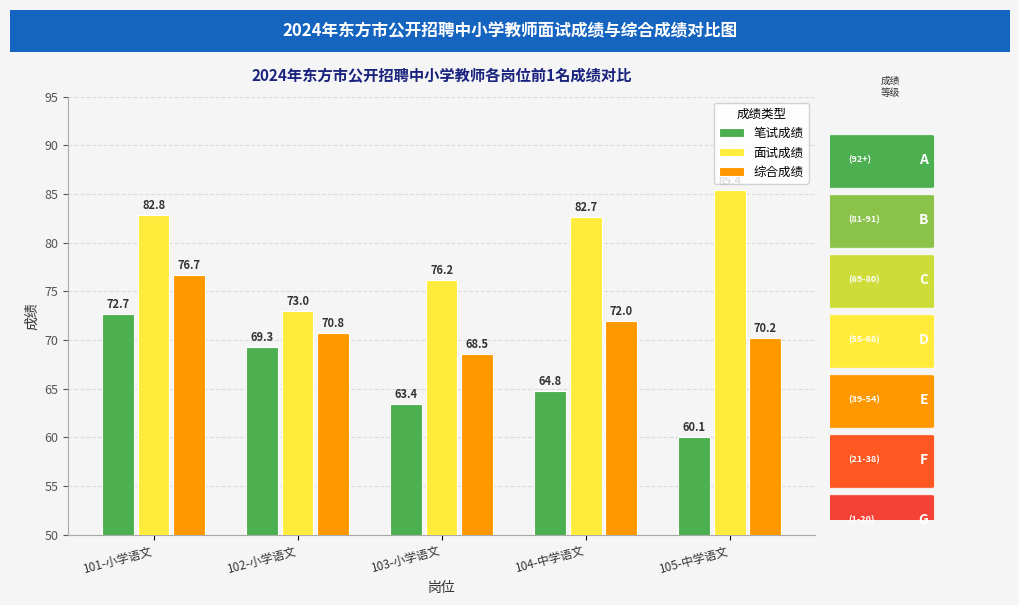

List the labels in order of 笔试成绩 value, largest first.

101-小学语文, 102-小学语文, 104-中学语文, 103-小学语文, 105-中学语文